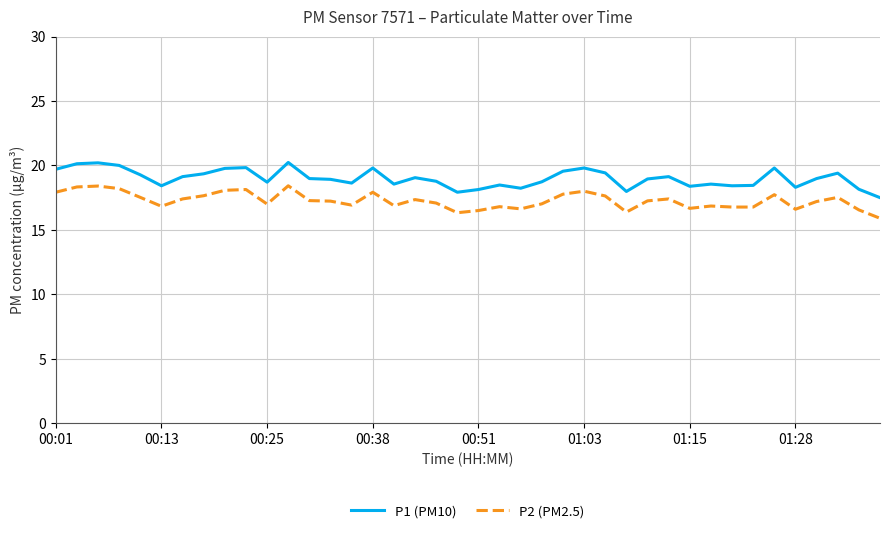

Which series has the largest total across all categories?

P1 (PM10)